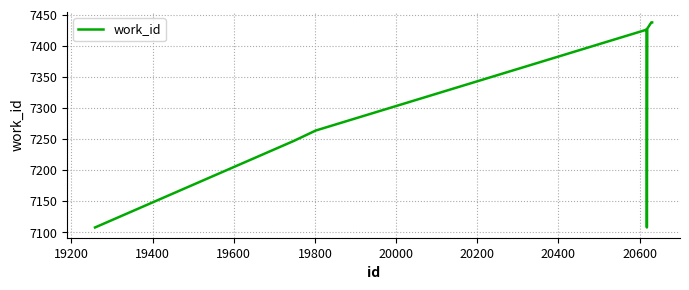

What is the difference between the maximum and second lowest values?

330